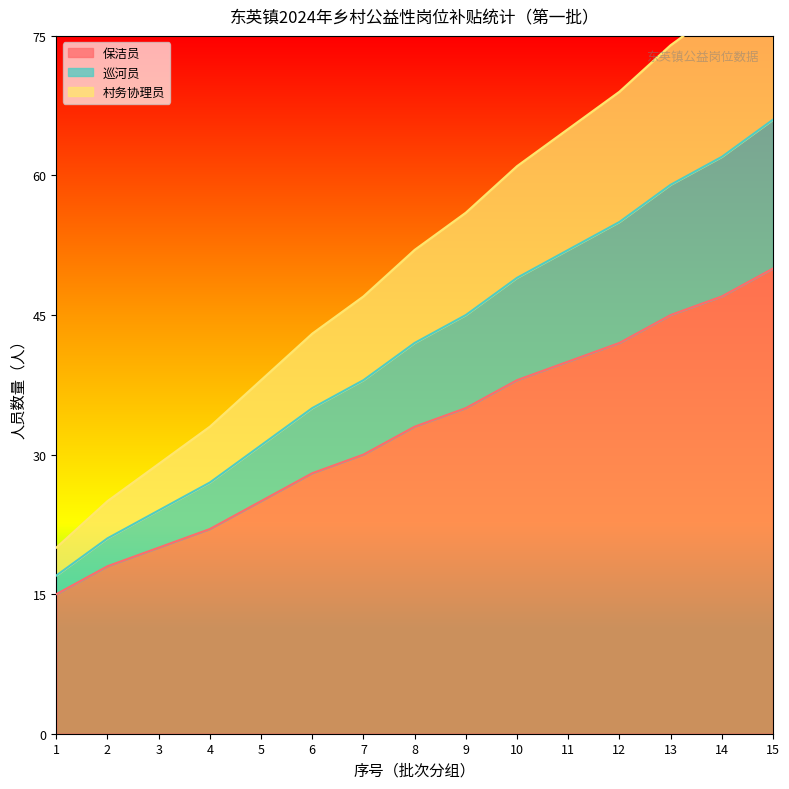

True or false: 保洁员 has a value of 47 at 14.

True